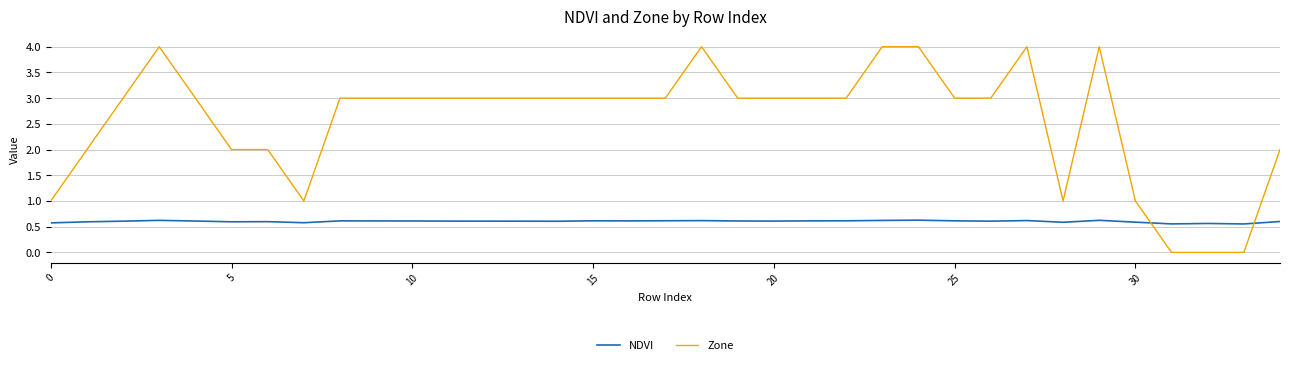

Which series has the widest spread of values?

Zone